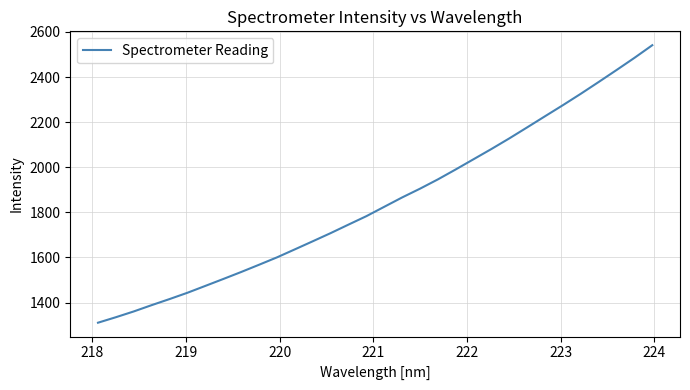

What is the difference between the maximum and minimum values?

1230.6